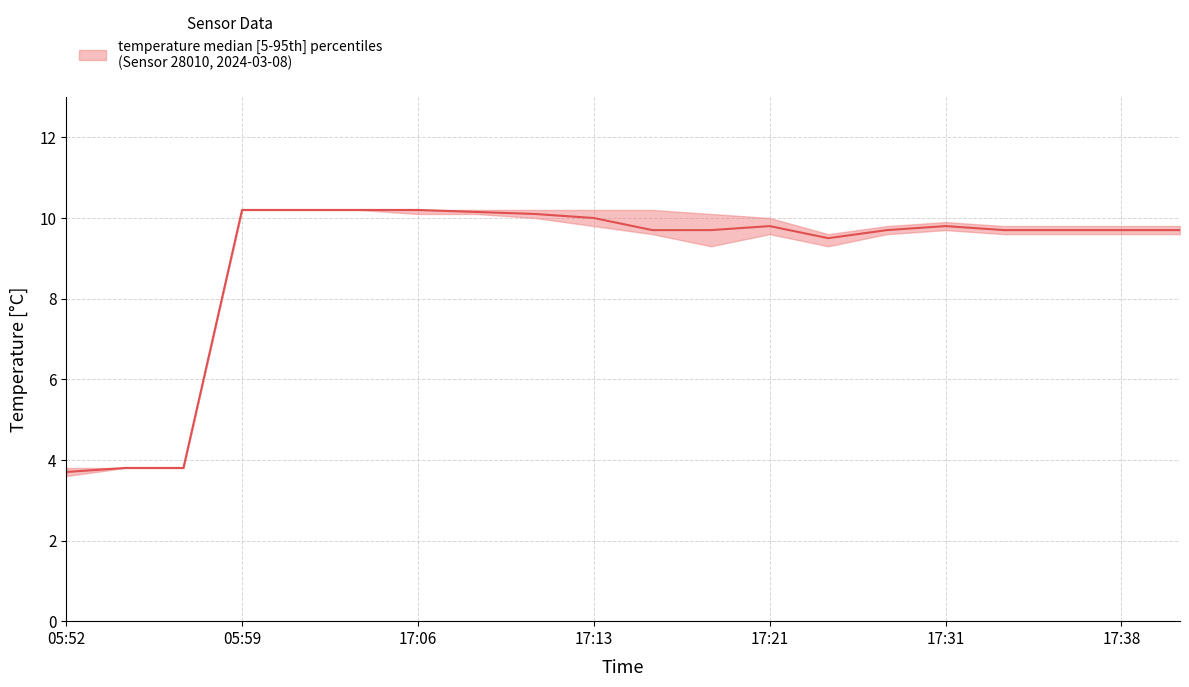

What is the label of the 1st point from the left?

05:52